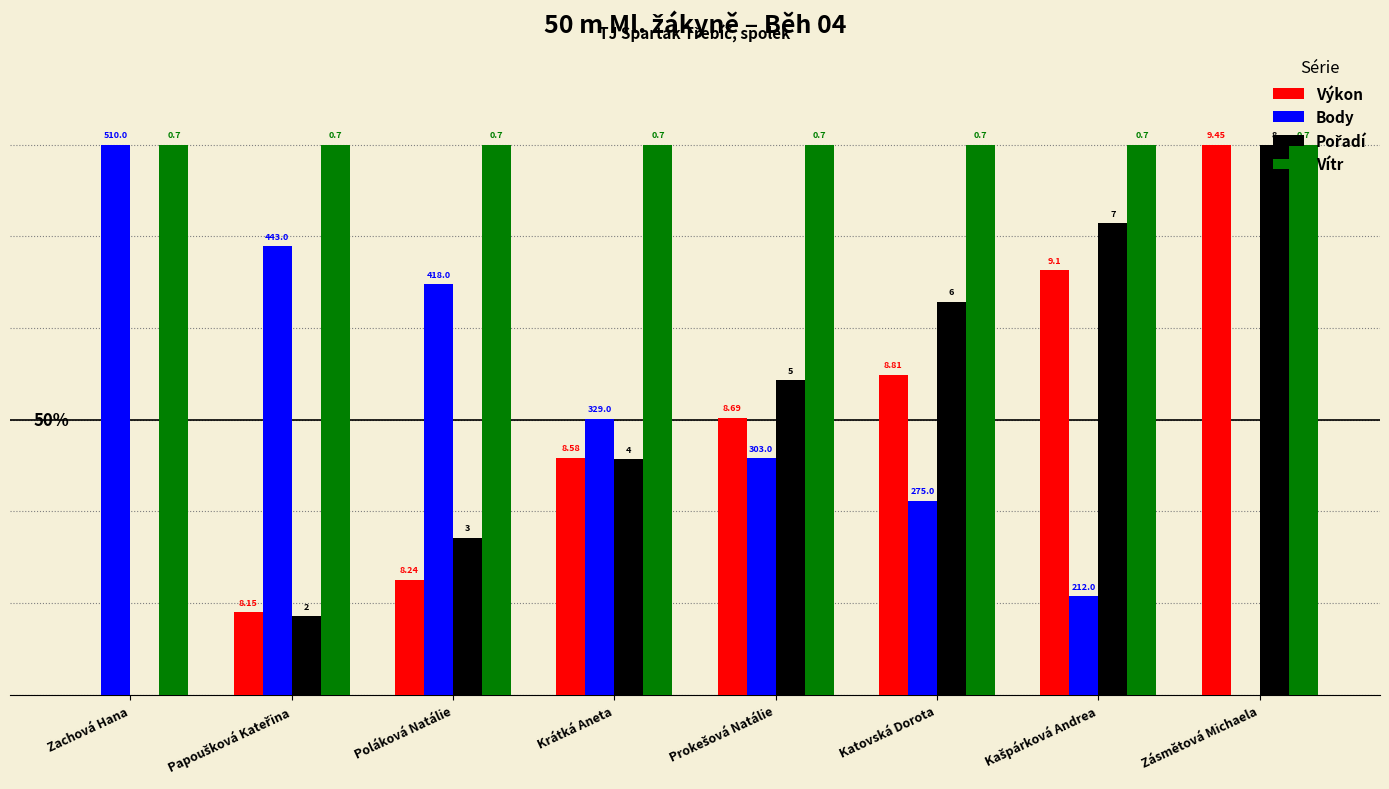

What value does the Výkon series have at Poláková Natálie?

0.2